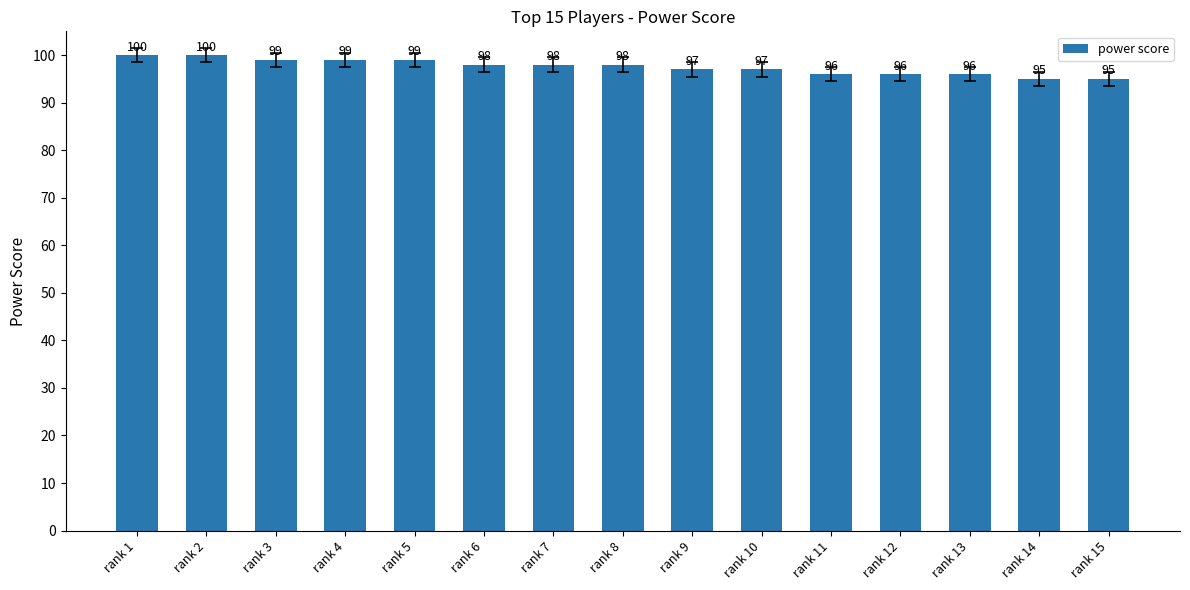

Between rank 9 and rank 11, which is larger?

rank 9